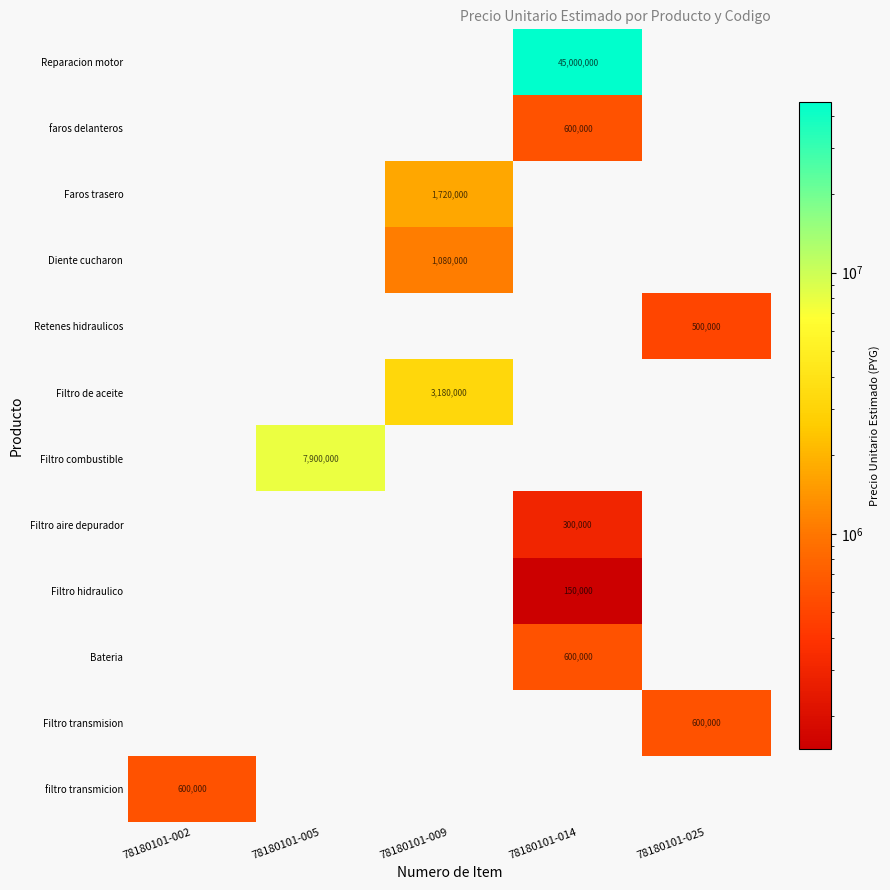

Which has a higher value, 78180101-014 or 78180101-009?

78180101-014